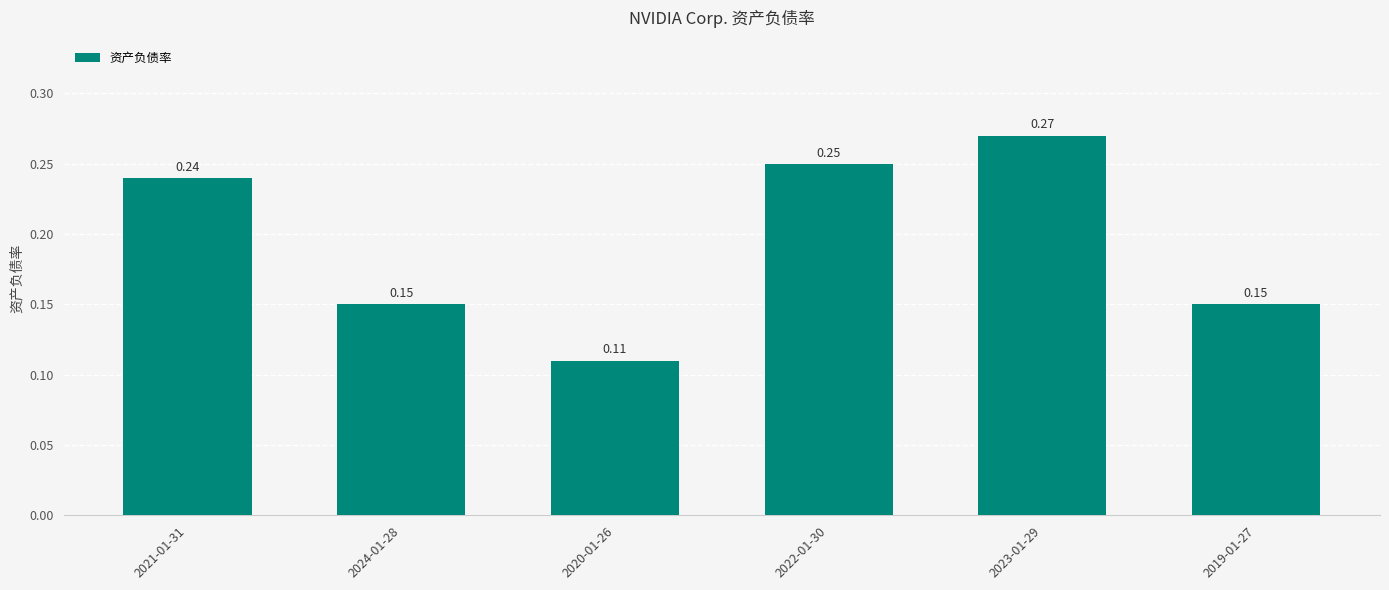

Are the bars grouped side by side (vs. stacked)?

No